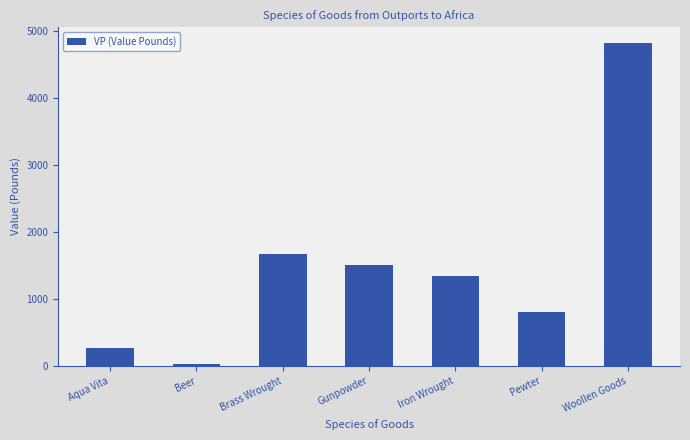

What is the maximum value shown in the chart?

4820